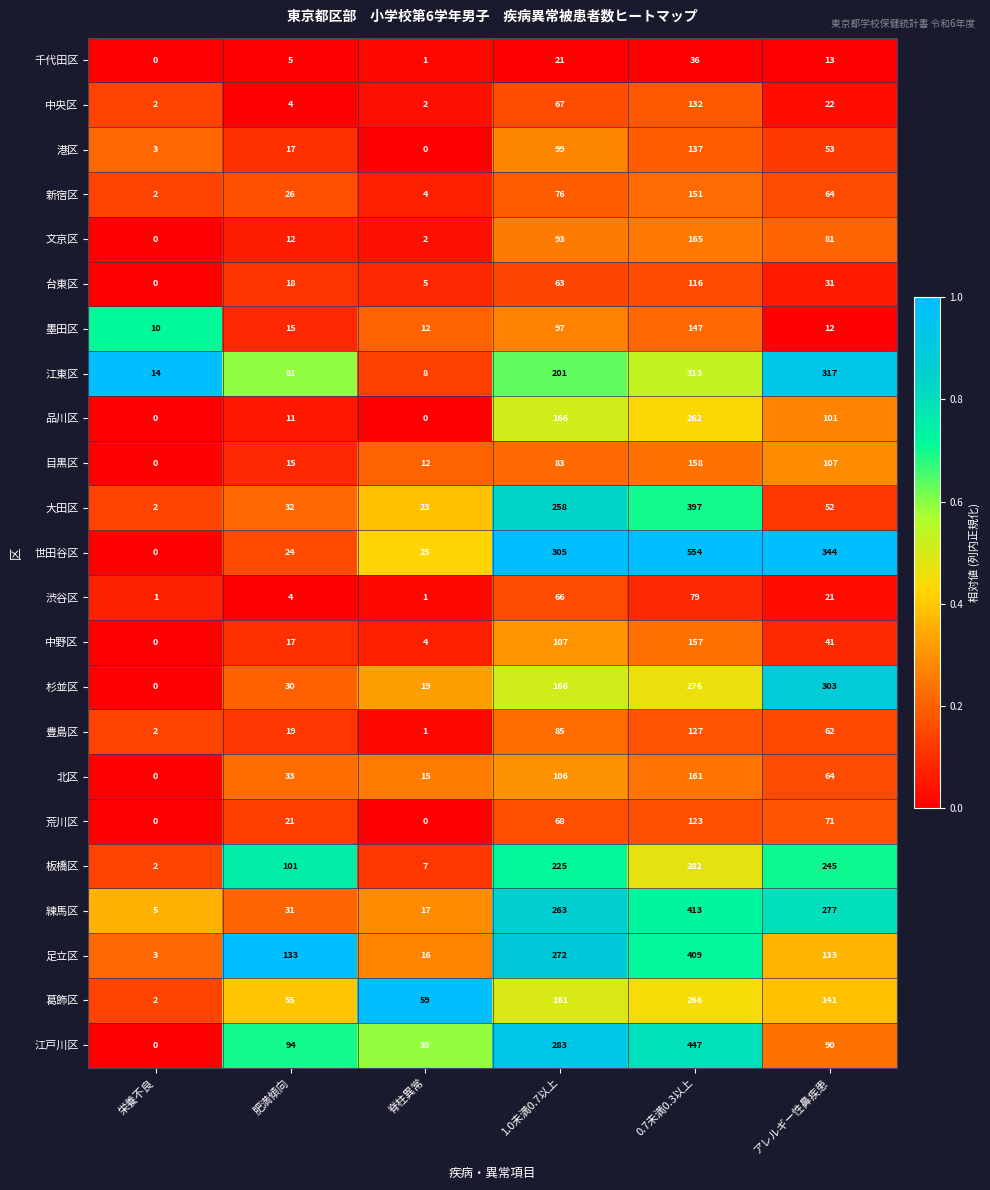

What is the sum of all 杉並区 values?

794